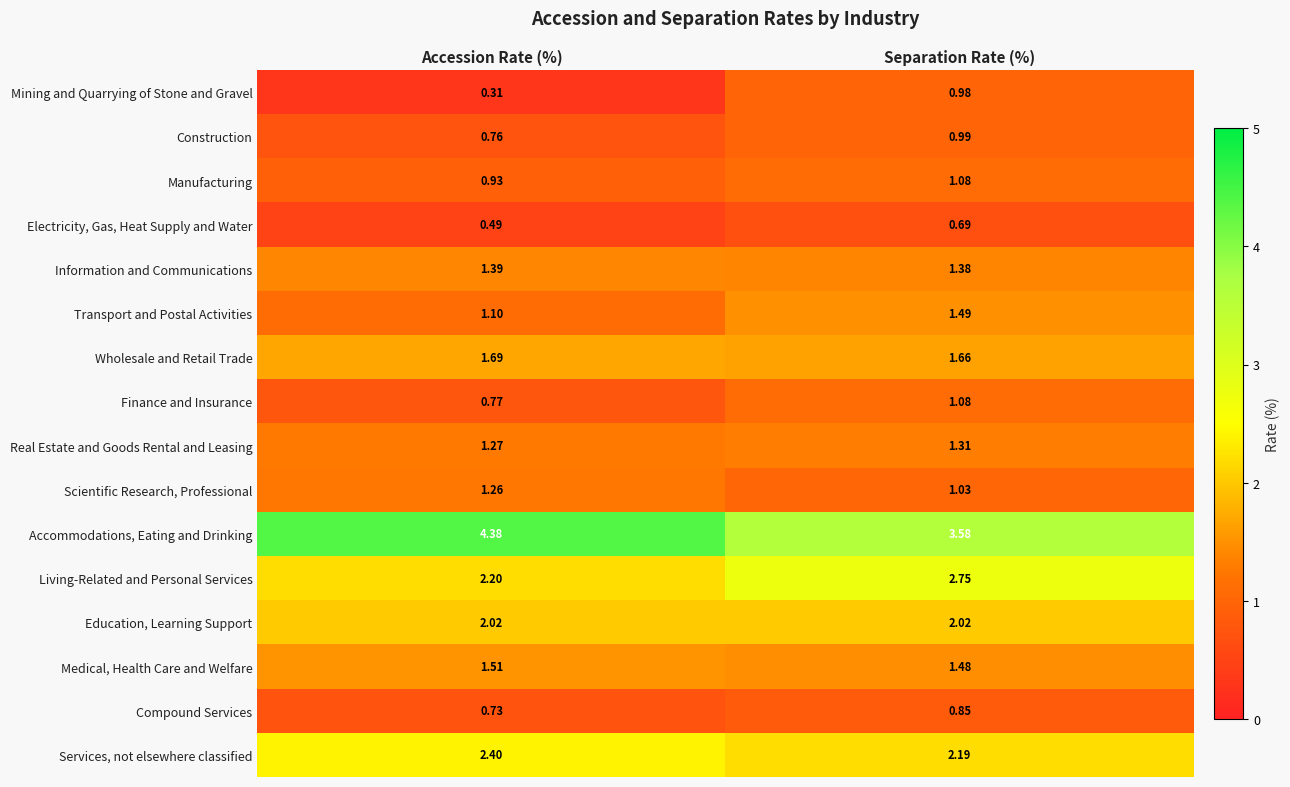

Rank the categories by Living-Related and Personal Services value from highest to lowest.

Separation Rate (%), Accession Rate (%)